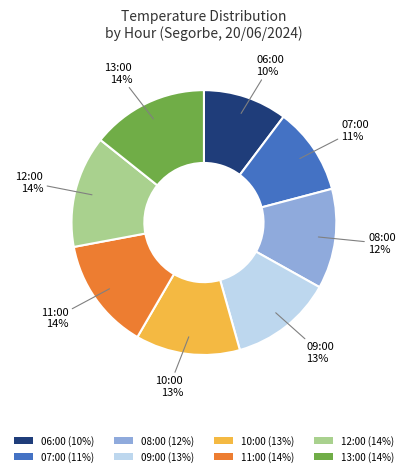

To the nearest percent, what is the difference between the largest and smallest slice percentages?

4%